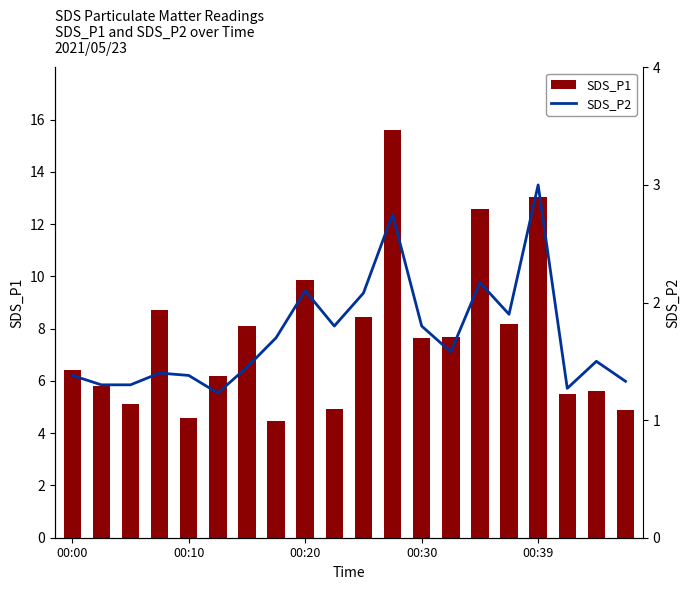

Which category has the highest value across all series?

11